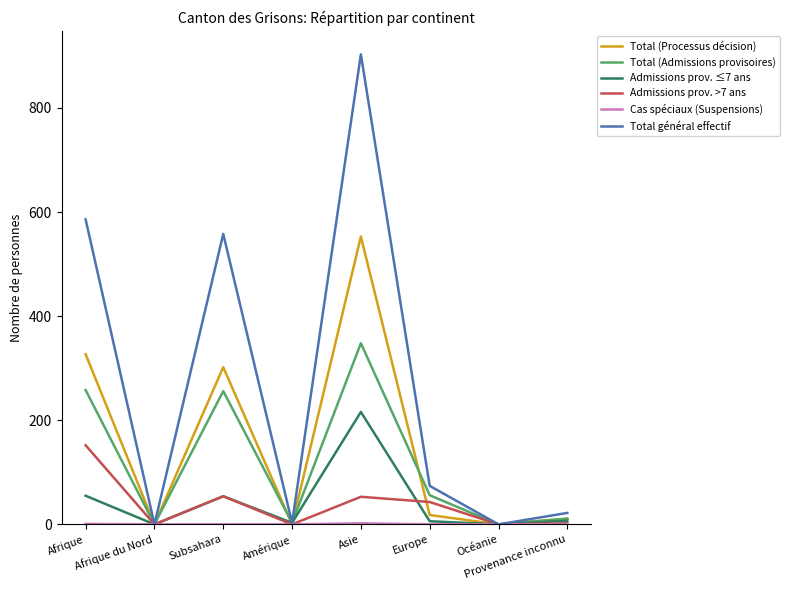

What value does the Admissions prov. ≤7 ans series have at Amérique?

3